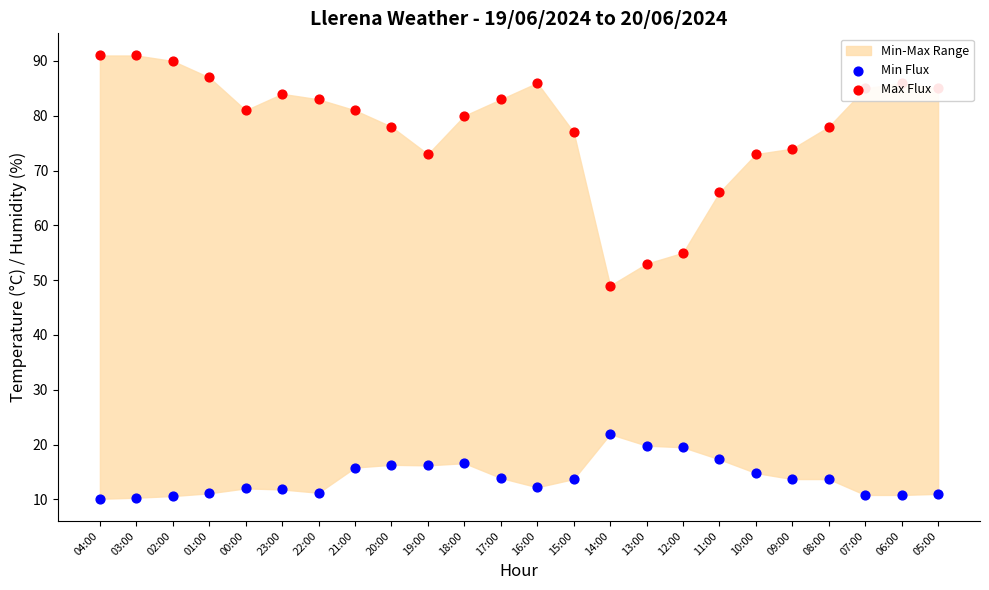

Which series has the largest total across all categories?

Max Flux